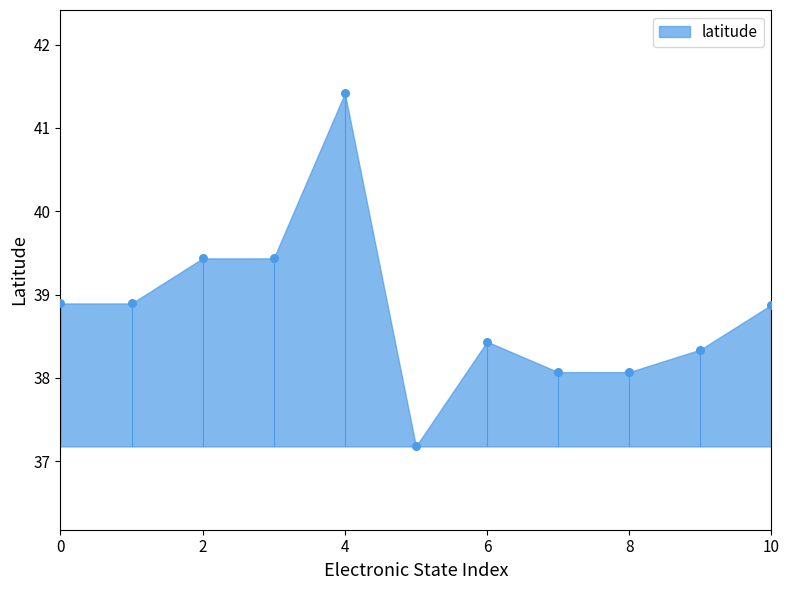

What is the average Y value?

38.8